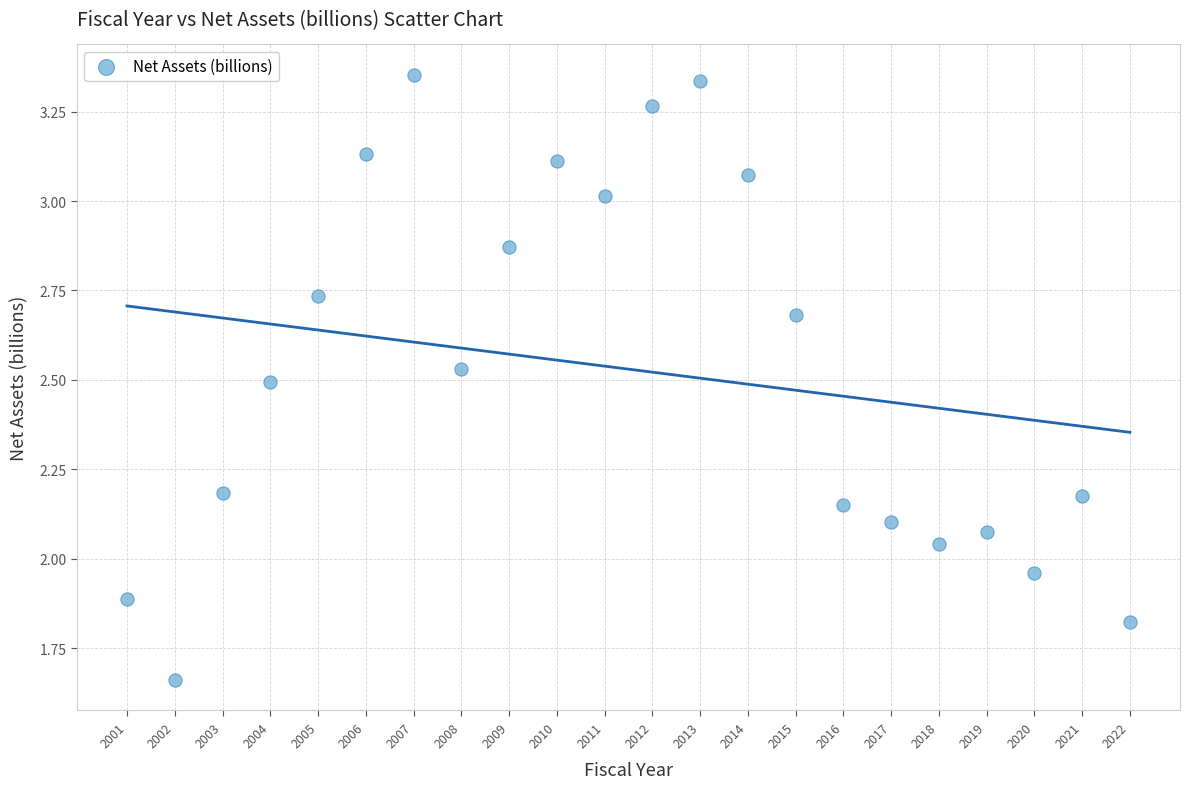

What is the range of X values (max minus min)?

21.0